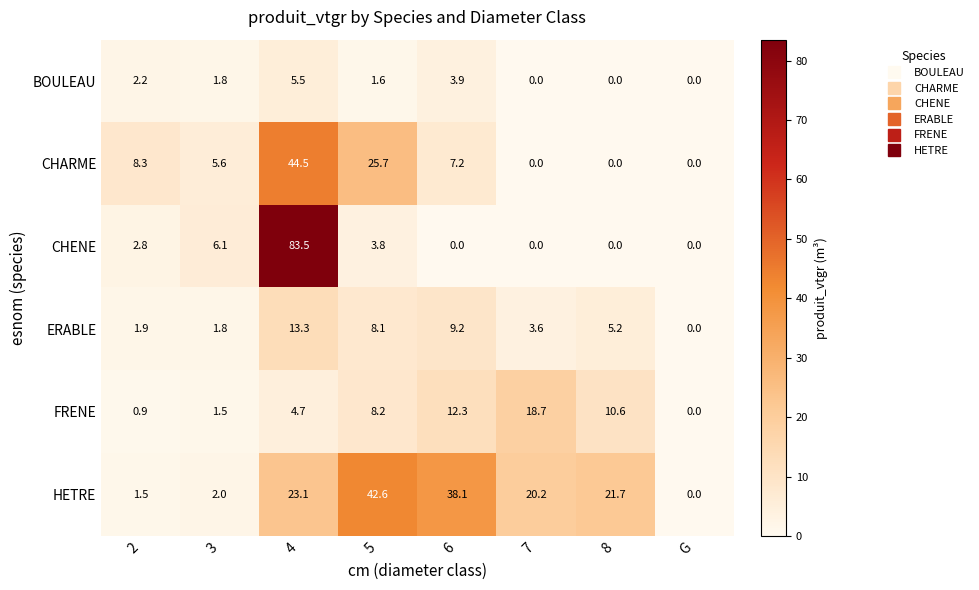

Rank the series at 5 from lowest to highest value.

BOULEAU, CHENE, ERABLE, FRENE, CHARME, HETRE